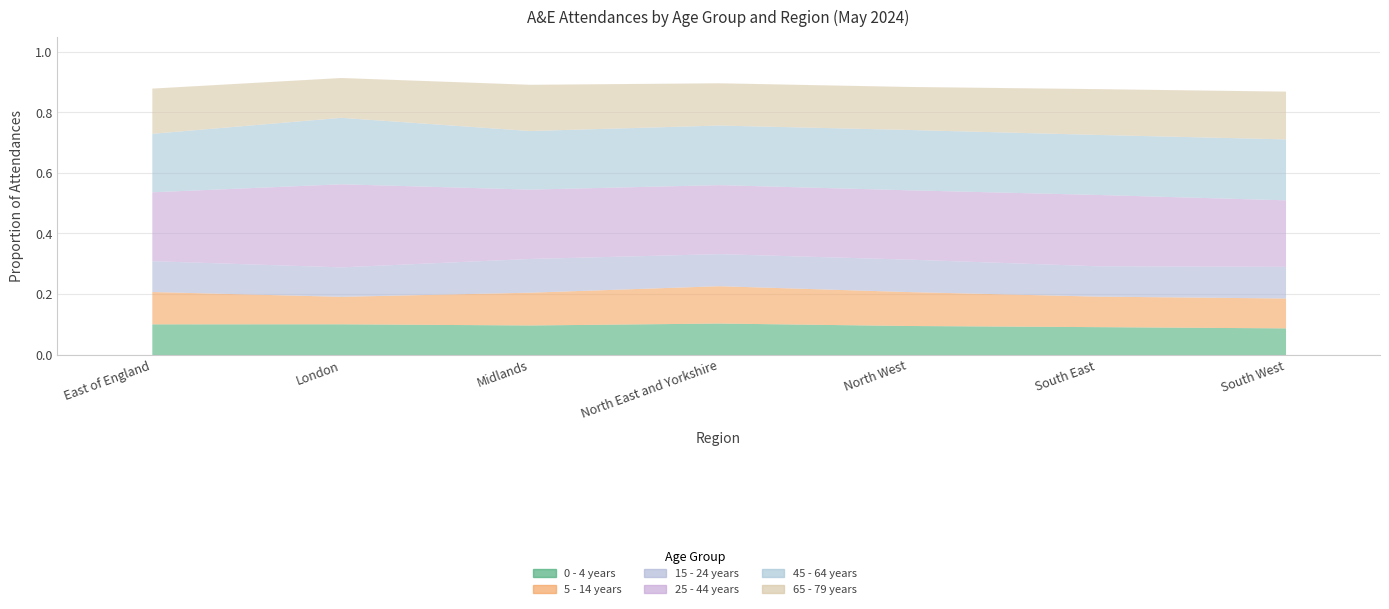

Which series changed the most between North West and South East?

5 - 14 years